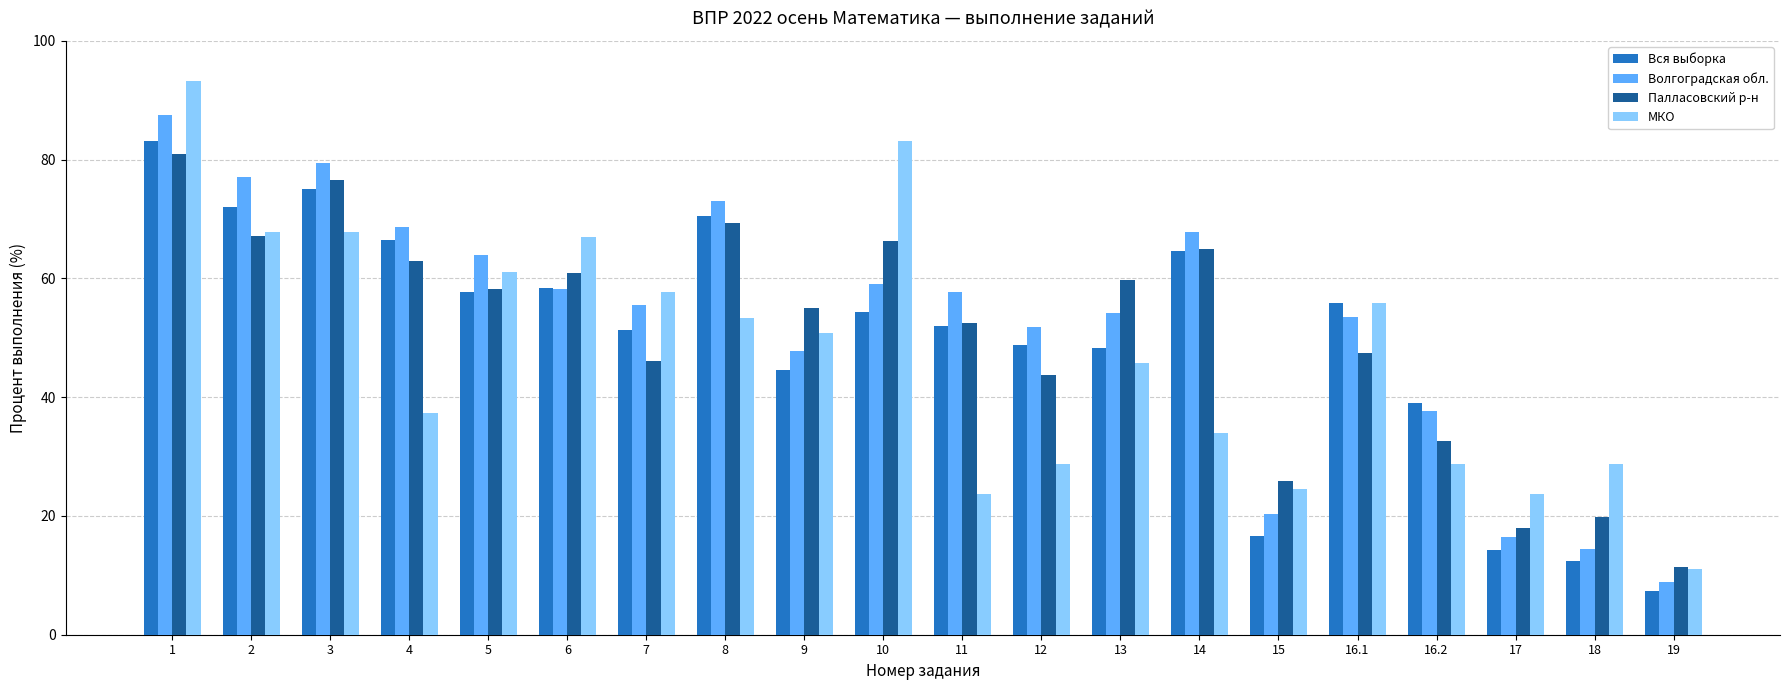

List the series in order of their peak value, highest first.

МКО, Волгоградская обл., Вся выборка, Палласовский р-н